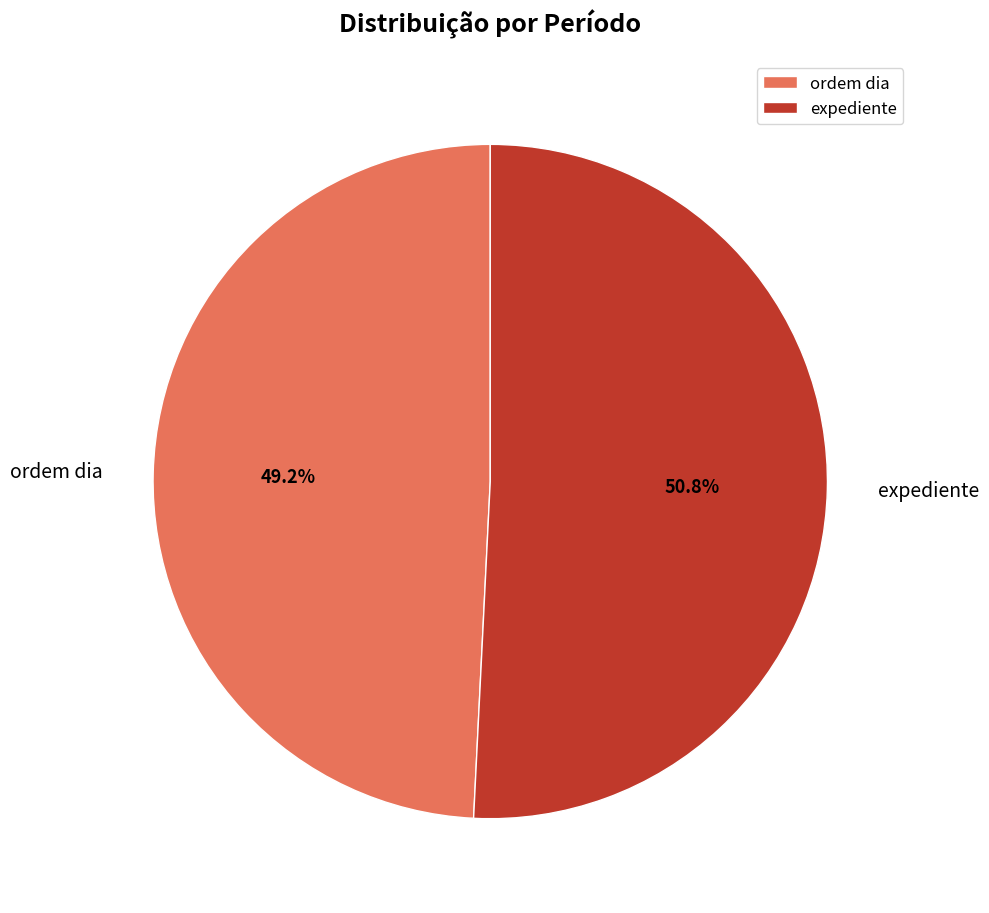

Which slice is the largest?

expediente